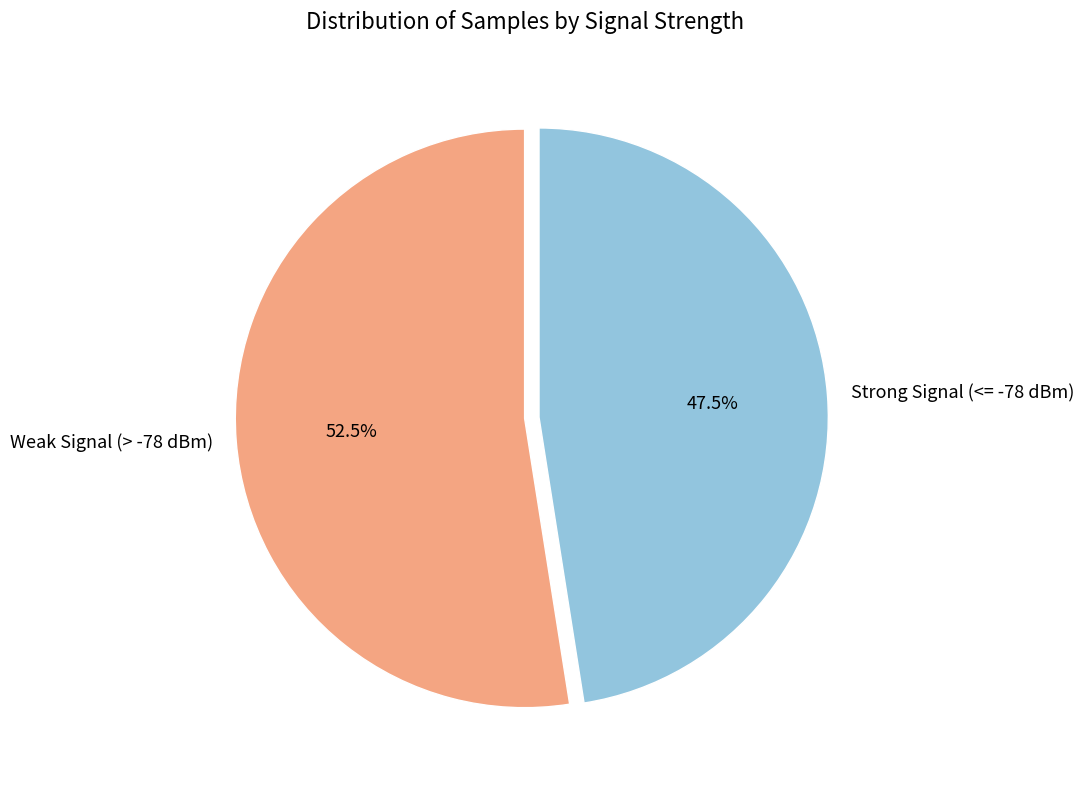

Which slice is the largest?

Weak Signal (> -78 dBm)